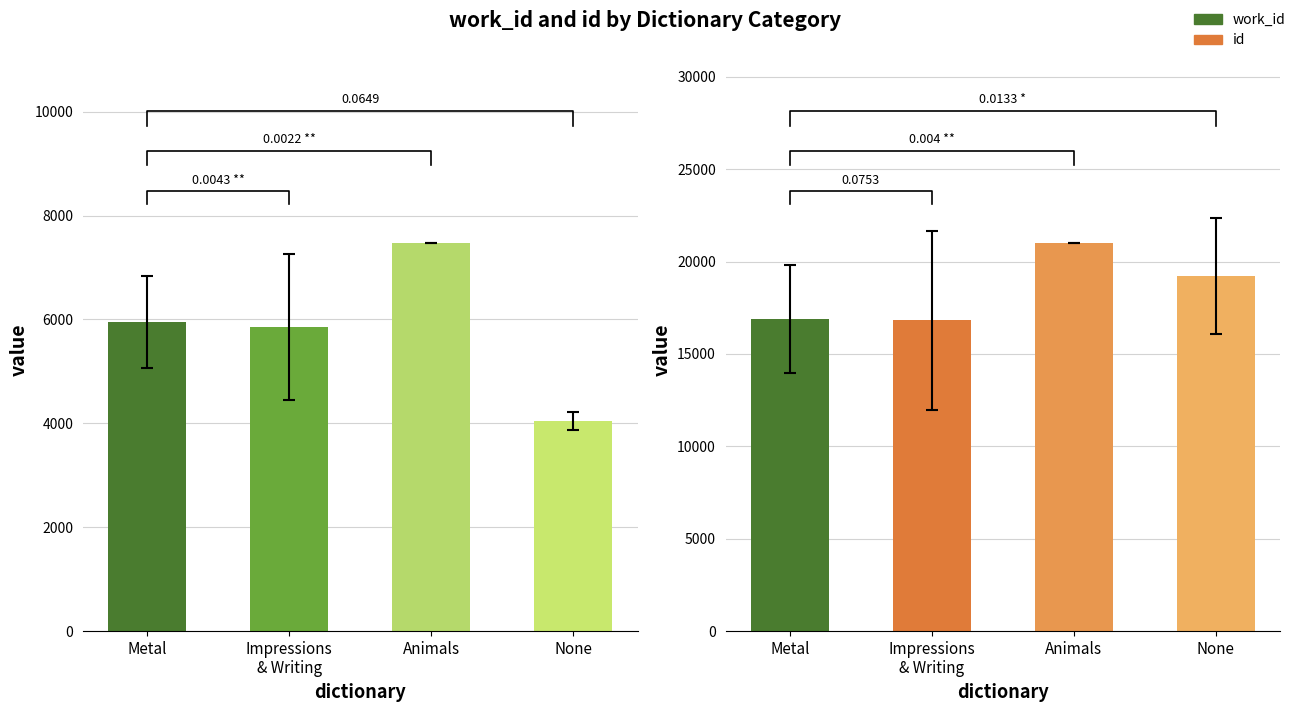

Is it true that id equals 16889.0 at Metal?

True